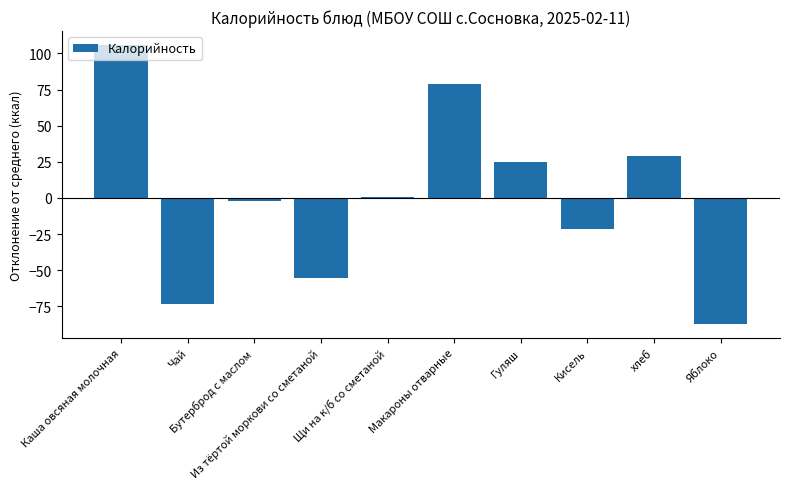

What is the label of the 5th bar from the right?

Макароны отварные